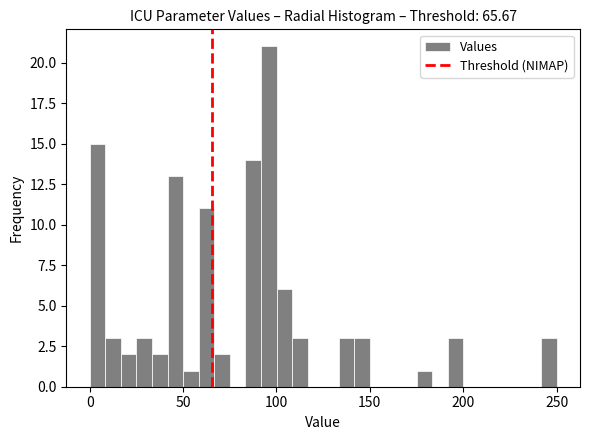

Around what value on the x-axis is the tallest bar? Give the approximate position of its centre, as read against the axis.

95